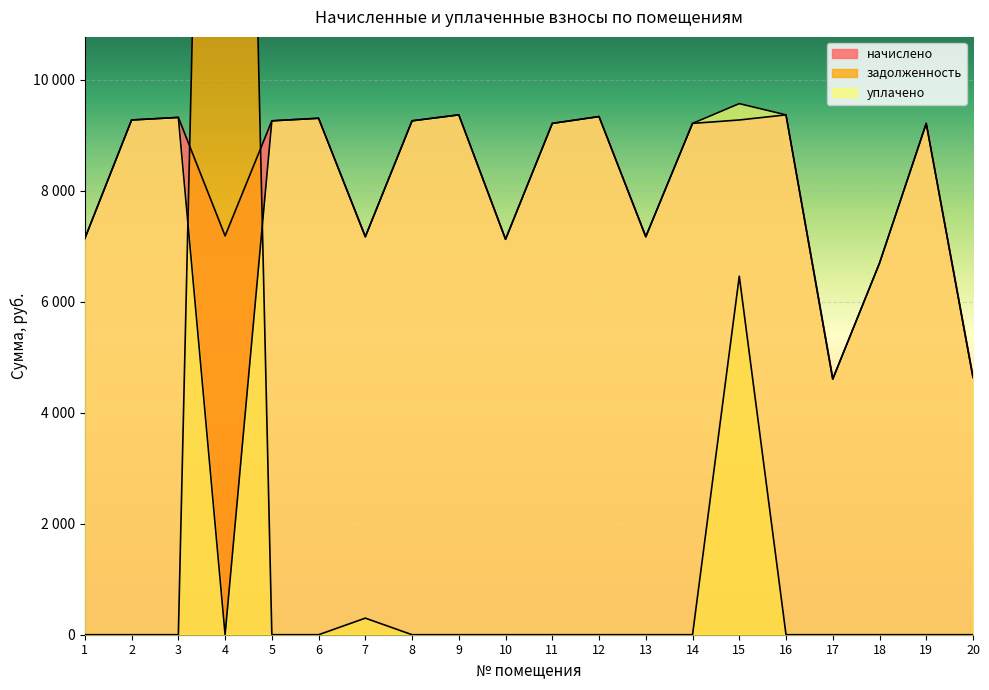

True or false: начислено has more than 2 interior local peaks.

True